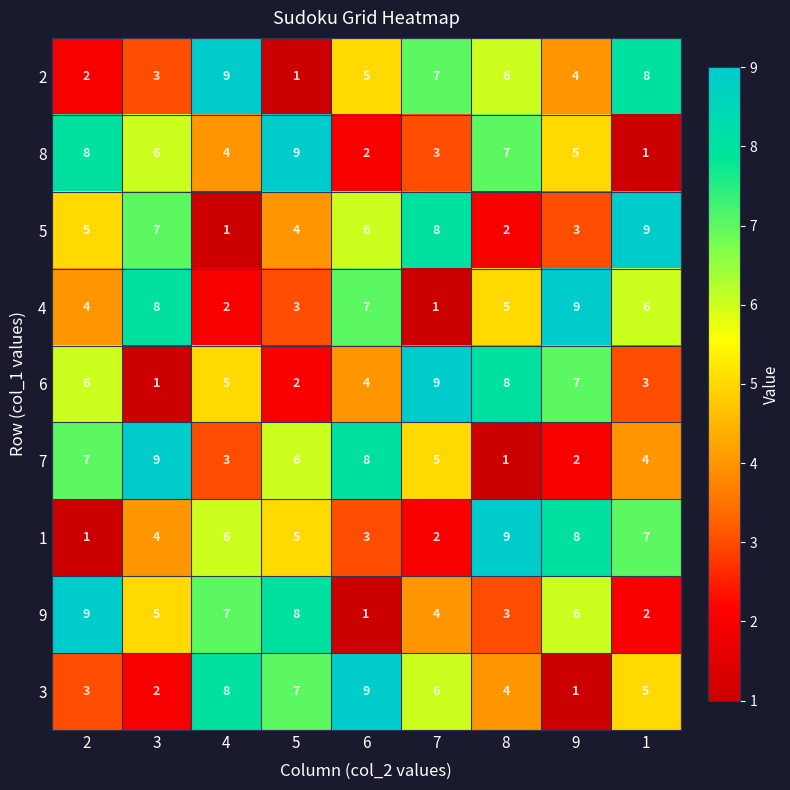

What is the sum of all 2 values?

45